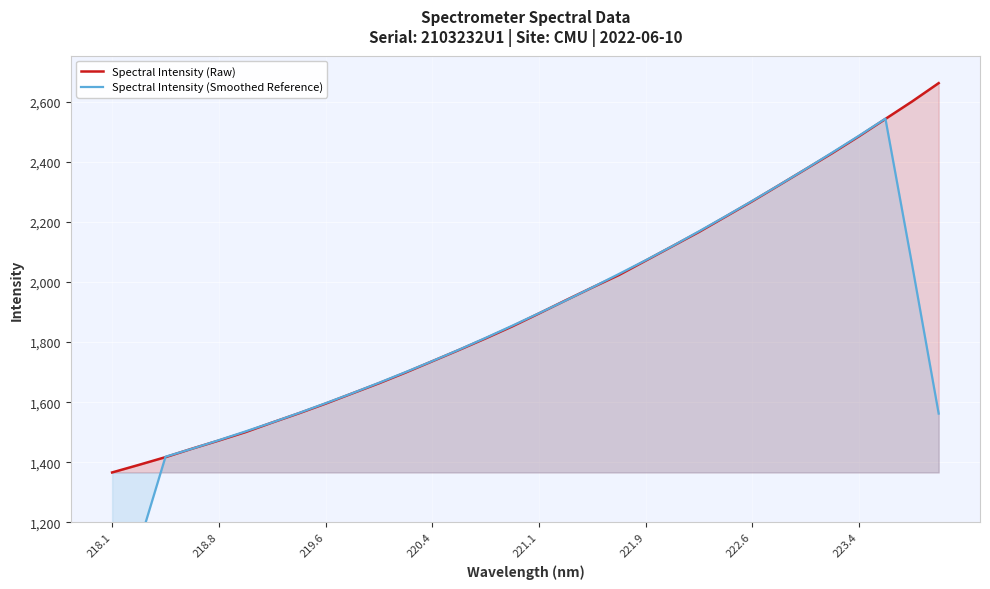

True or false: Spectral Intensity (Raw) has a value of 2269.6 at 222.6.

True